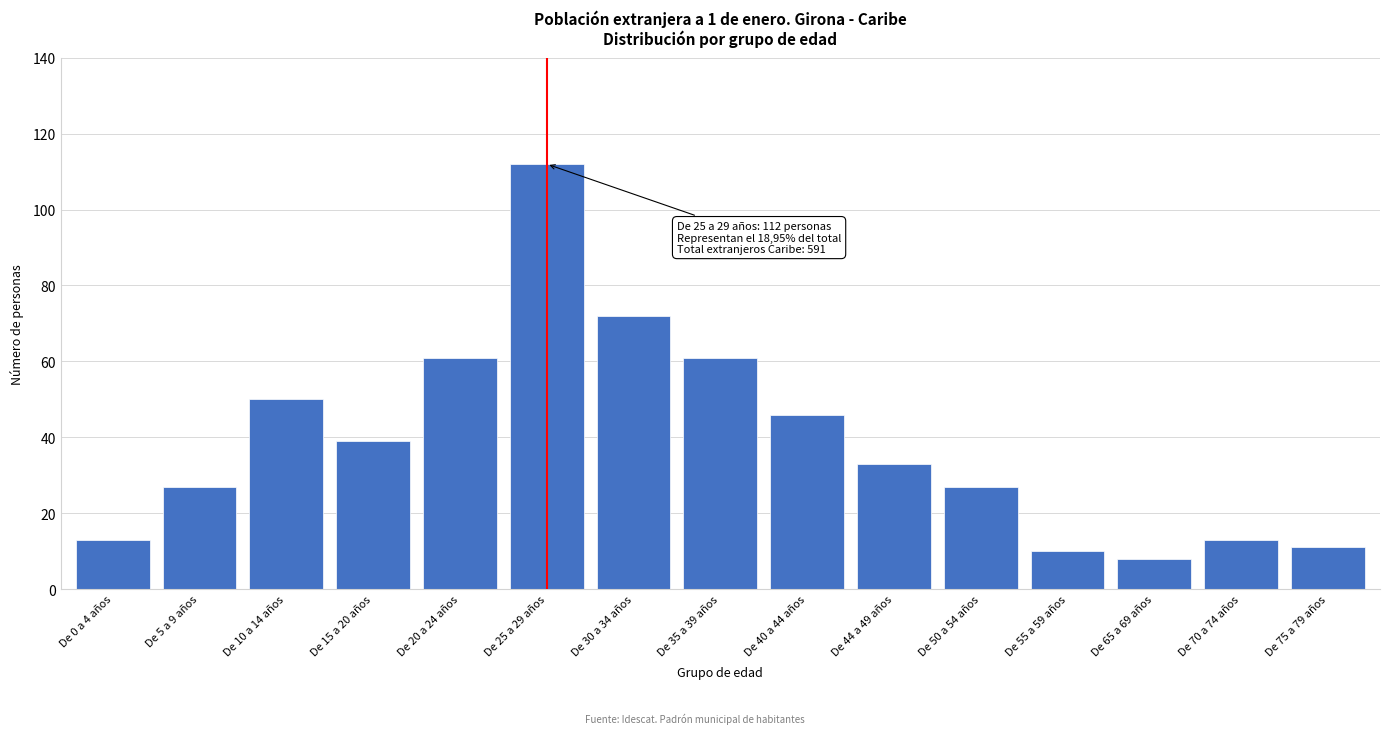

Reading left to right, transcribe all the data shown in this chart.

13	27	50	39	61	112	72	61	46	33	27	10	8	13	11